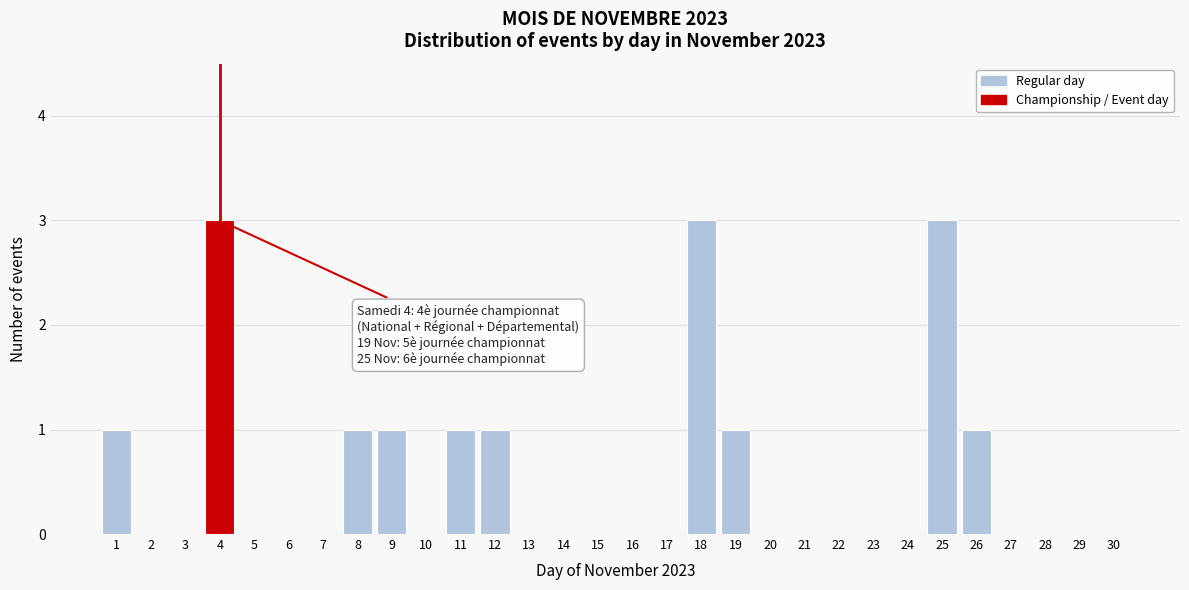

Reading right to left, transcribe all the data shown in this chart.

30=0	29=0	28=0	27=0	26=1	25=3	24=0	23=0	22=0	21=0	20=0	19=1	18=3	17=0	16=0	15=0	14=0	13=0	12=1	11=1	10=0	9=1	8=1	7=0	6=0	5=0	4=3	3=0	2=0	1=1